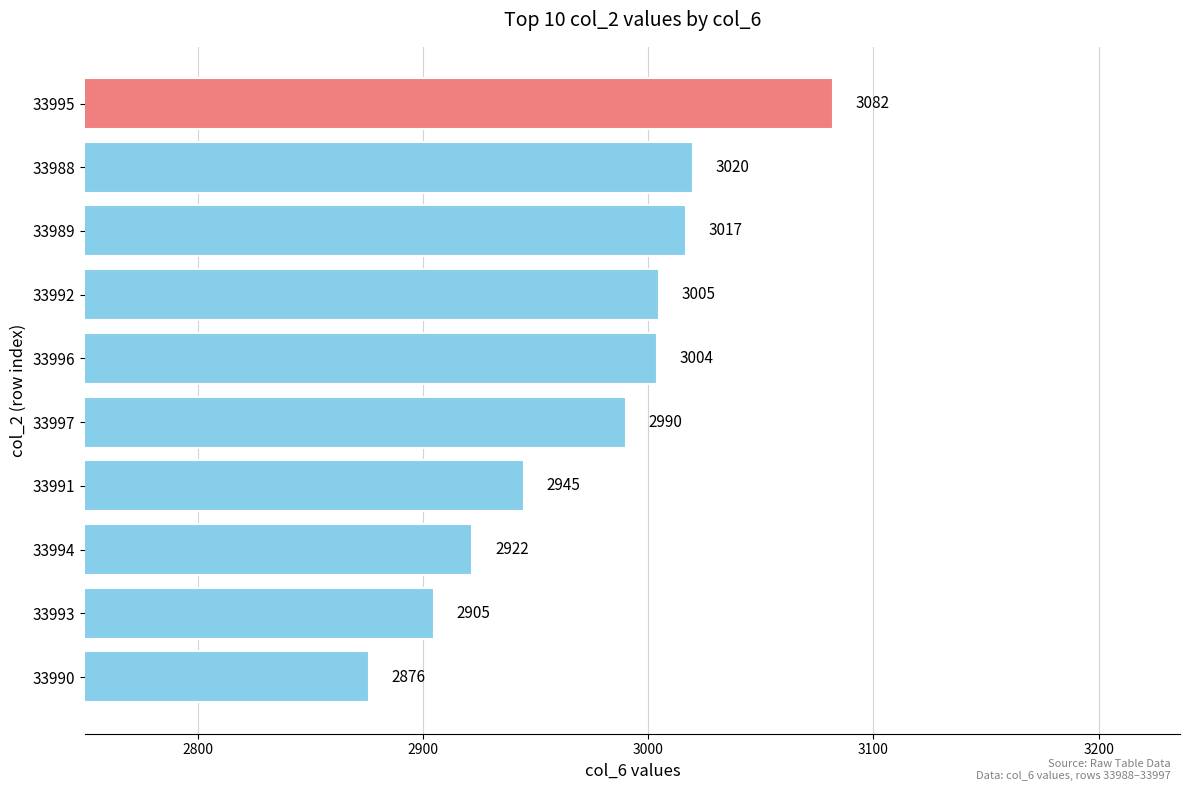

What is the value of the 3rd bar from the top?

3017